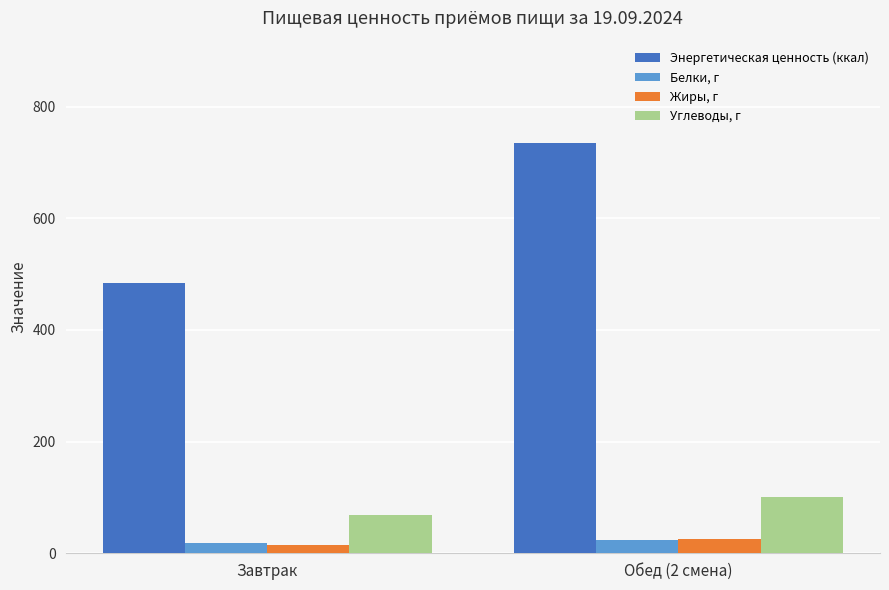

How many data points in Энергетическая ценность (ккал) are above 734?

1